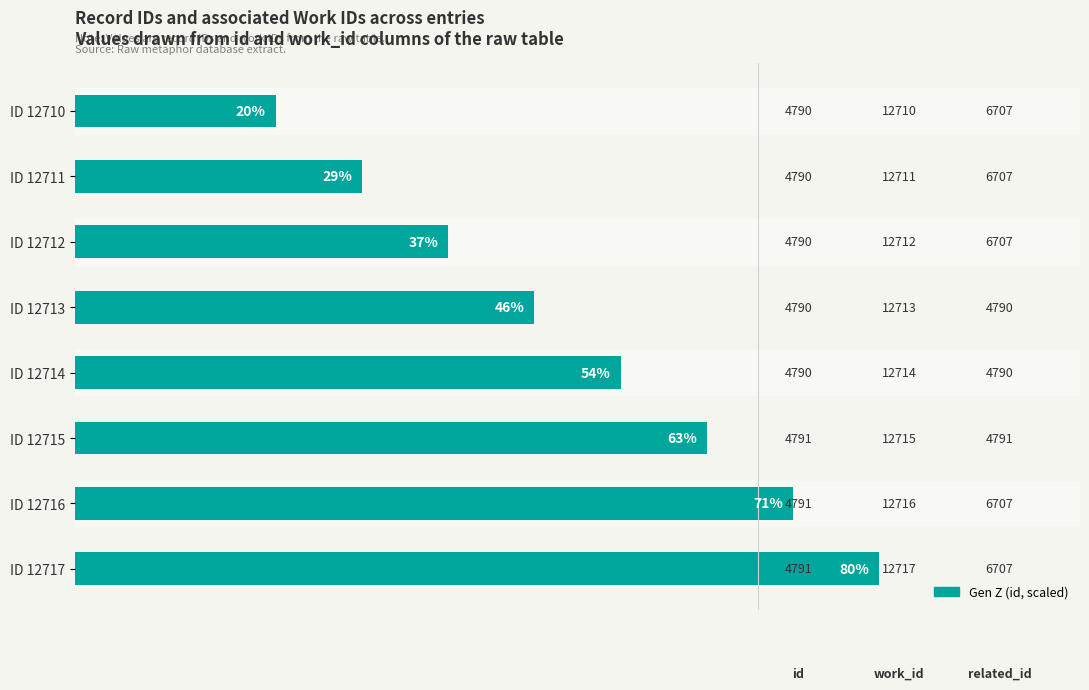

How many bars are there in total?

8